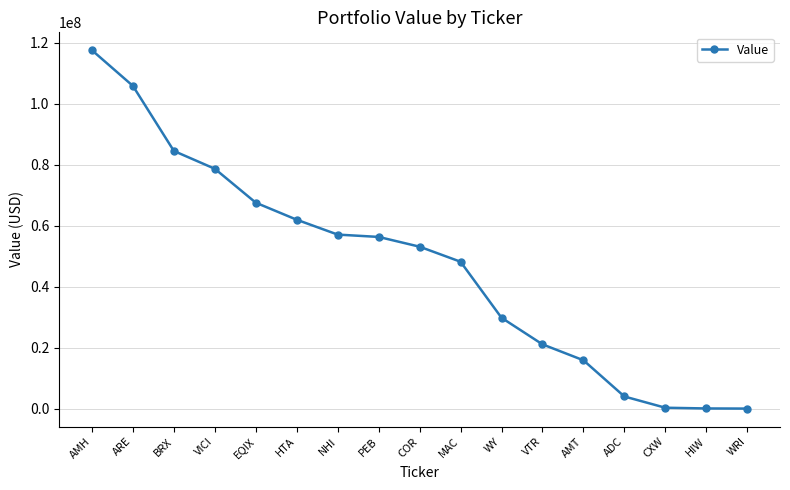

What is the label of the 12th point from the left?

VTR